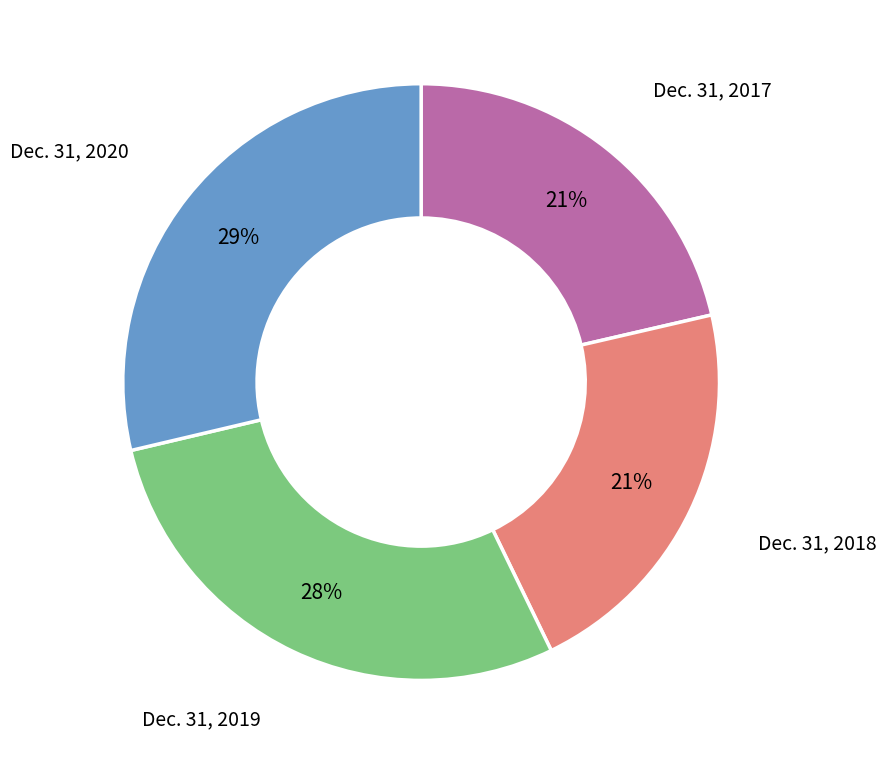

To the nearest percent, what is the average slice percentage?

25%